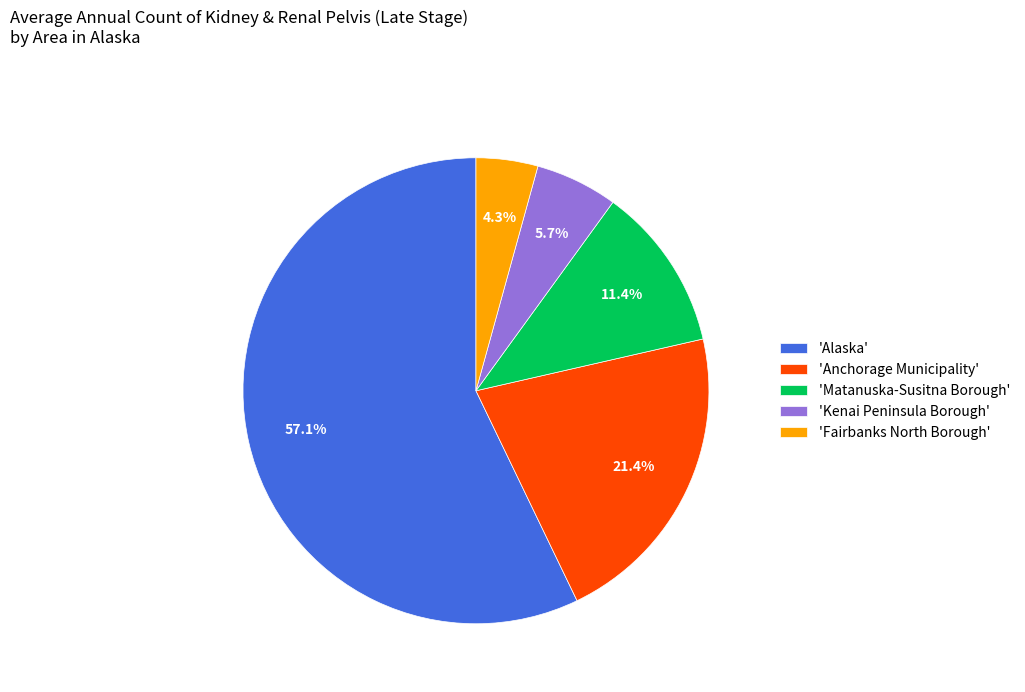

What is the smallest slice in the pie chart?

'Fairbanks North Borough'